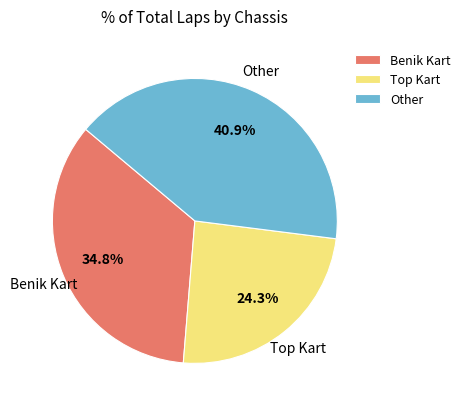

How many slices are in this pie chart?

3